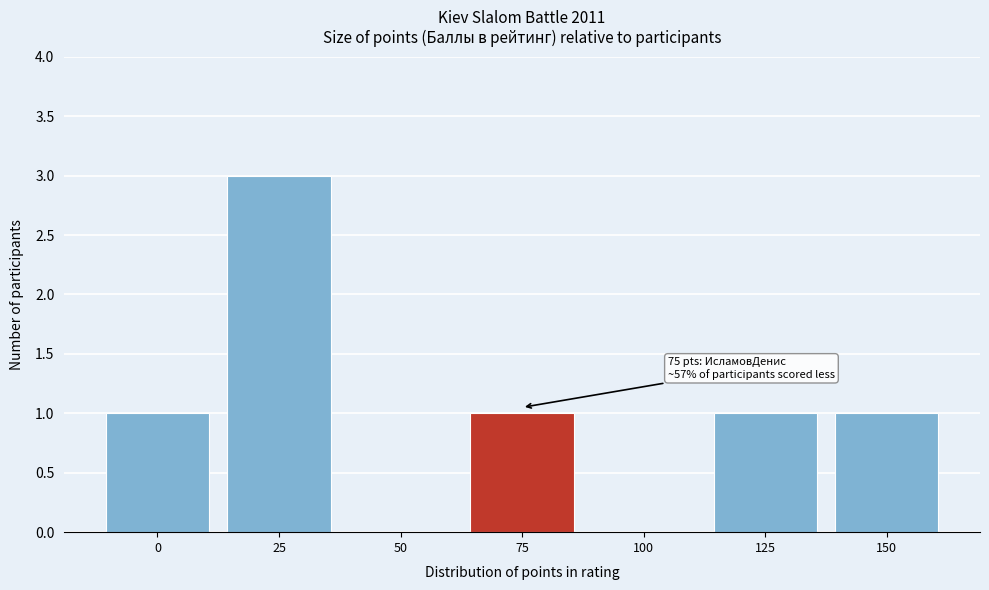

Reading left to right, extract all data points from this chart.

0=1	25=3	50=0	75=1	100=0	125=1	150=1